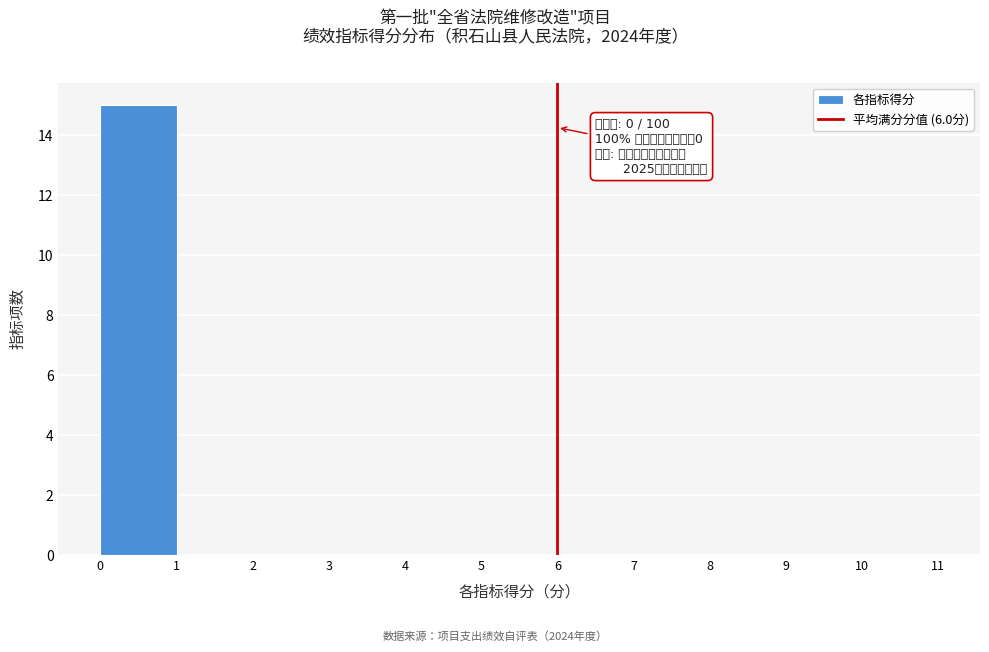

Over which range of the x-axis is the bar tallest?

0 to 1